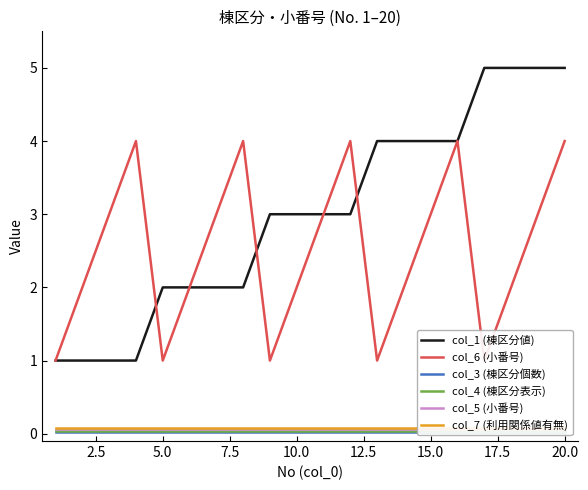

What value does the col_6 (小番号) series have at 2.5?

2.0